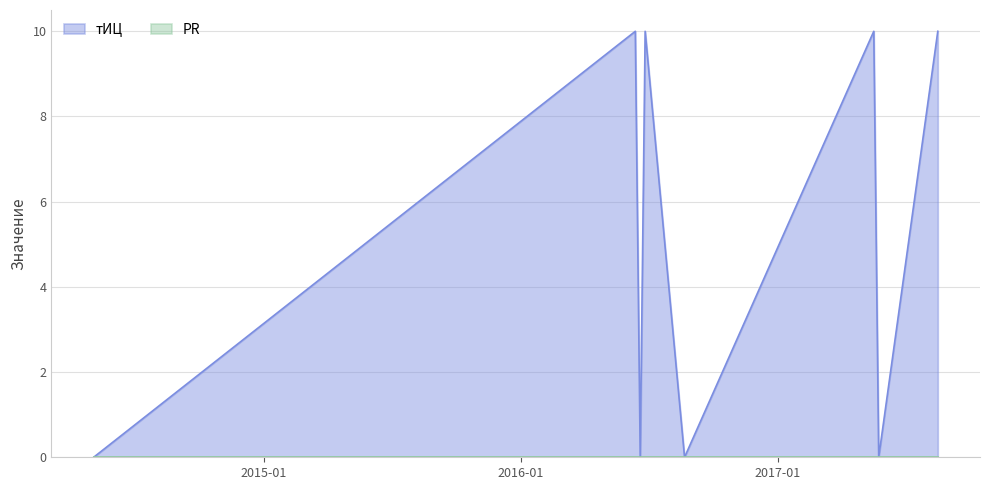

Between 2017-05-24 and 2014-05-04, which is larger?

2017-05-24